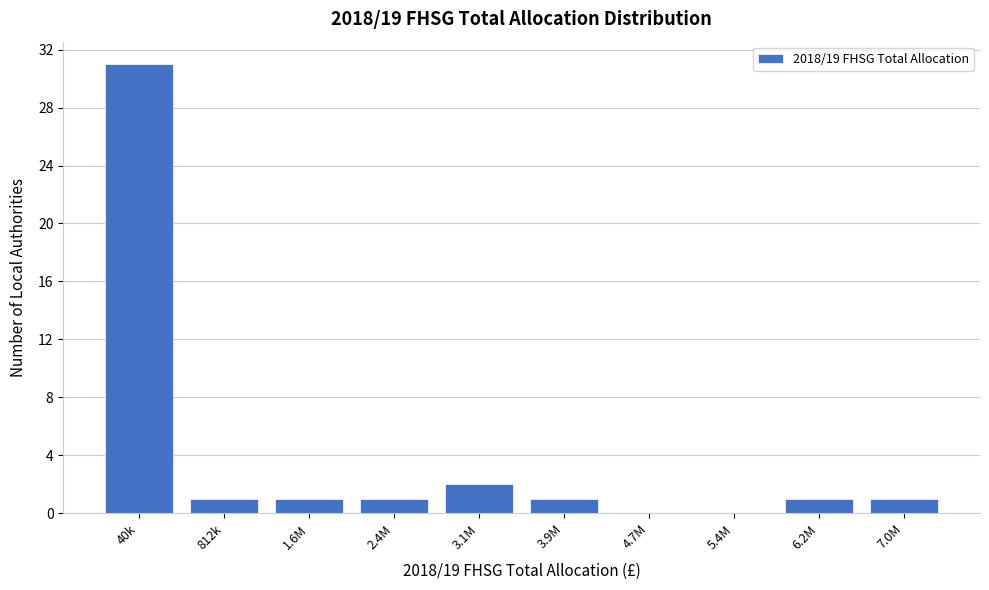

Reading left to right, what are all the values shown in this chart?

40k=31	812k=1	1.6M=1	2.4M=1	3.1M=2	3.9M=1	4.7M=0	5.4M=0	6.2M=1	7.0M=1